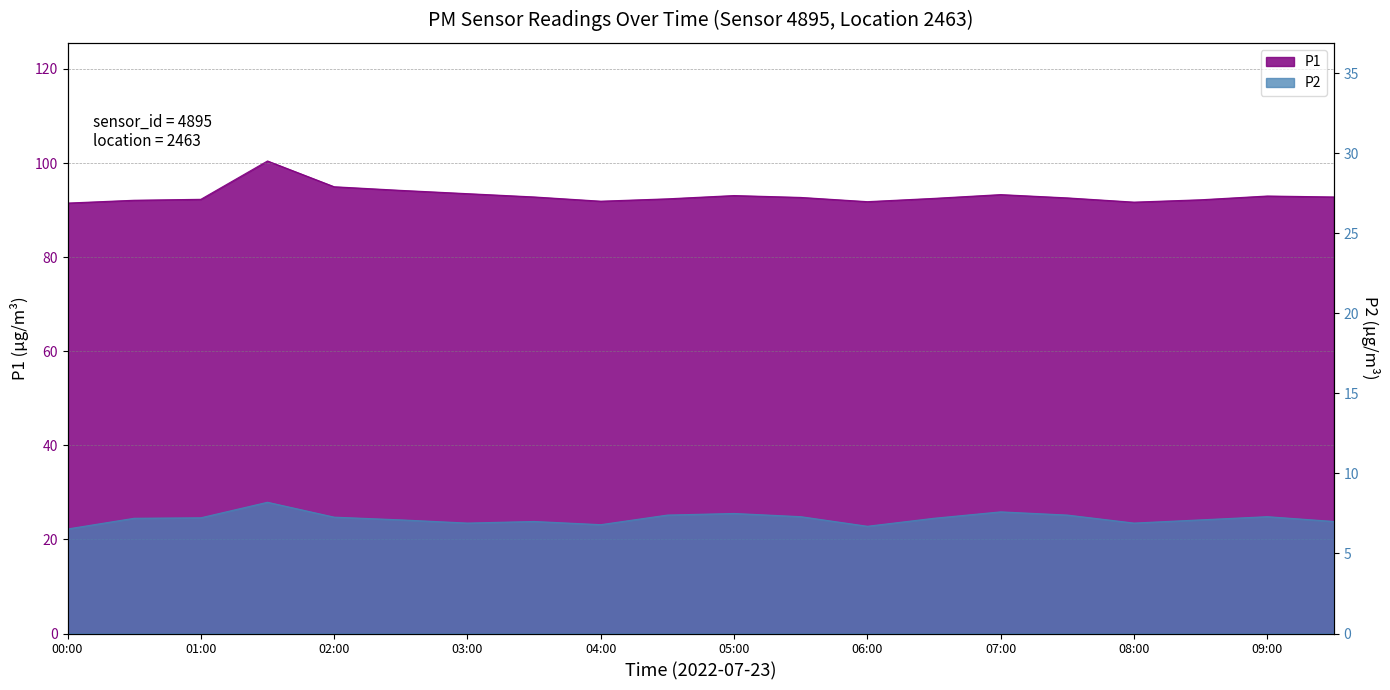

Which label corresponds to the smallest value in the chart?

00:00